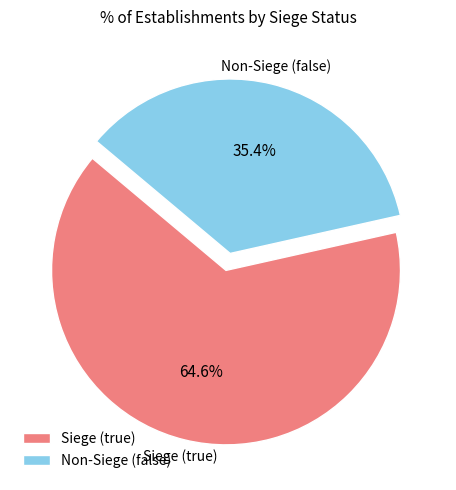

To the nearest percent, what is the difference between the largest and smallest slice percentages?

29%